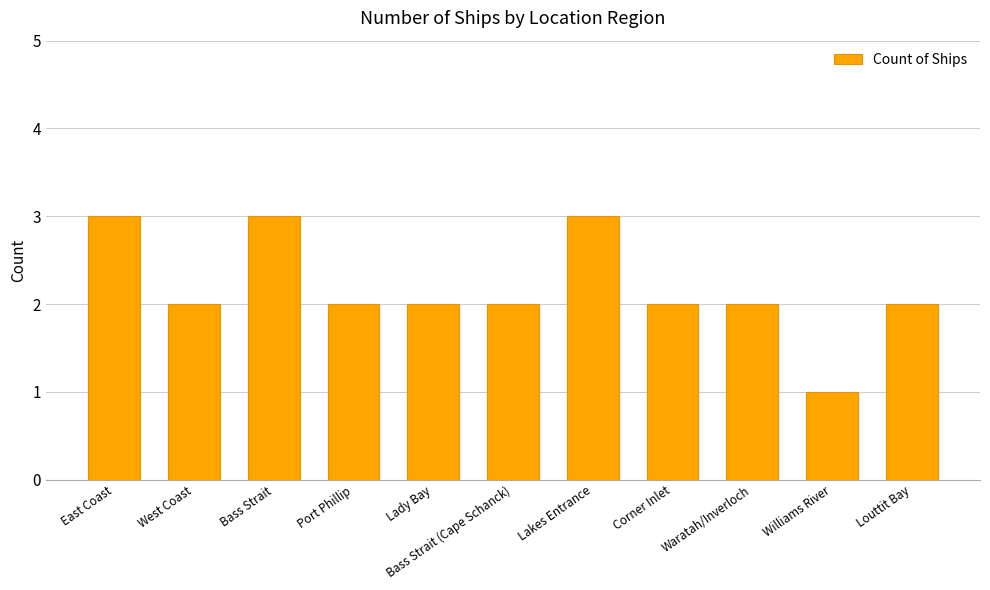

What value does the data have at East Coast?

3